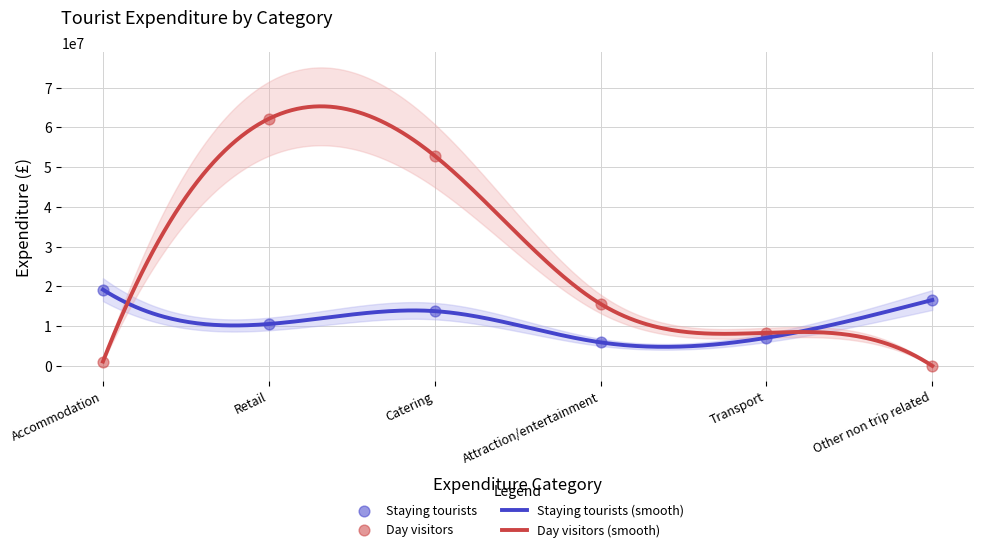

What are all the series names shown in the legend?

Staying tourists, Day visitors